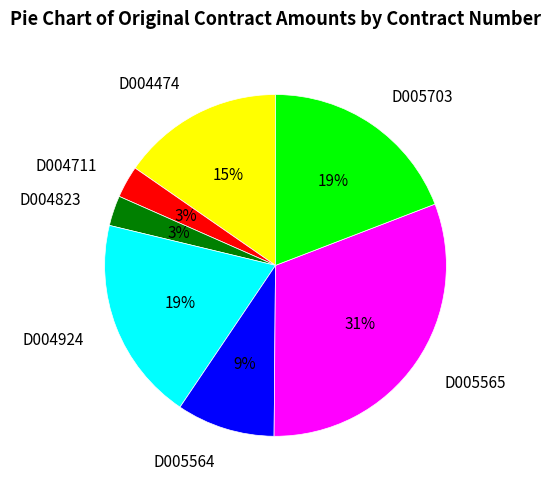

Is it true that D004474 is 30% of the pie?

False